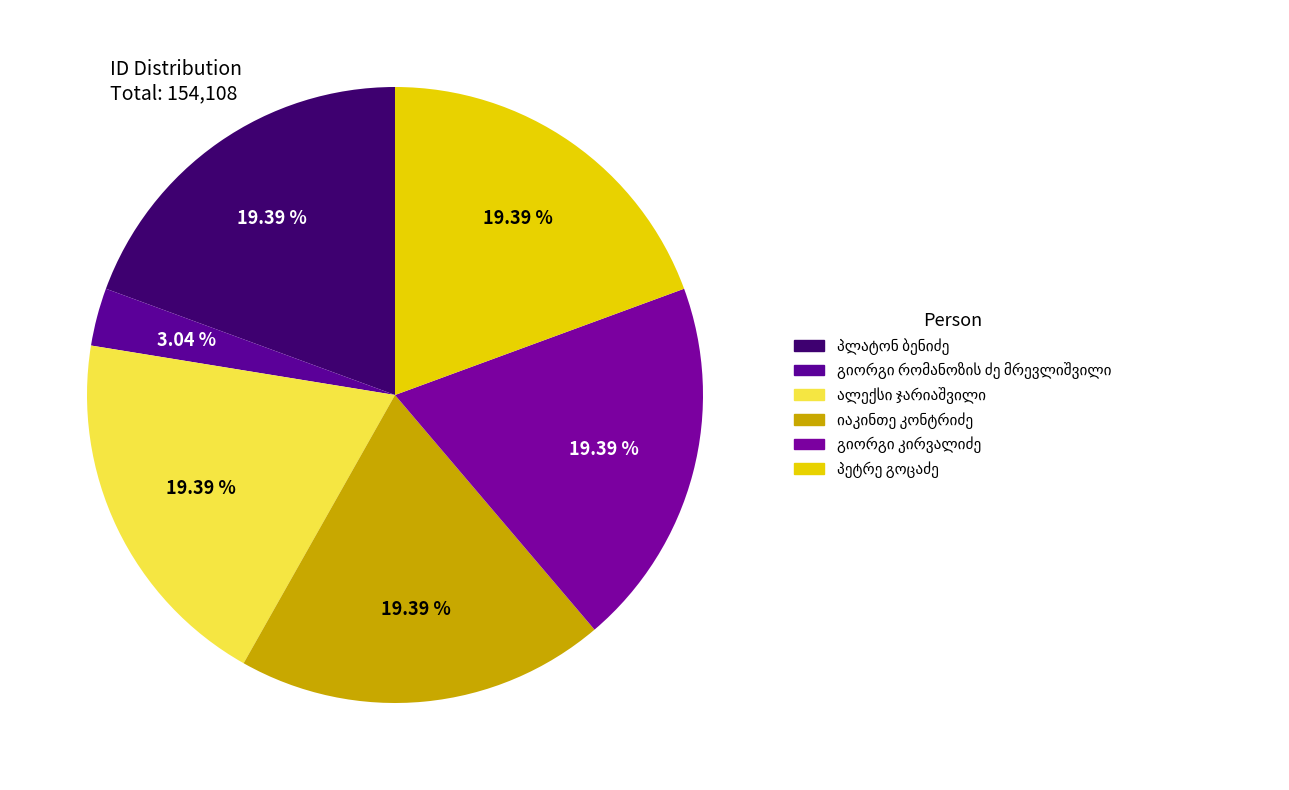

Approximately how many times larger is the value at პეტრე გოცაძე compared to გიორგი კირვალიძე?

1.0